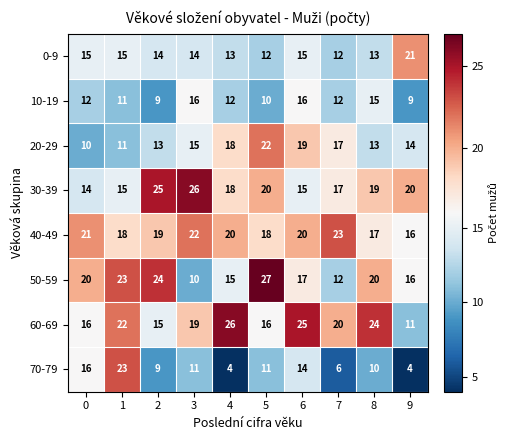

Read the 40-49 value at 3.

22